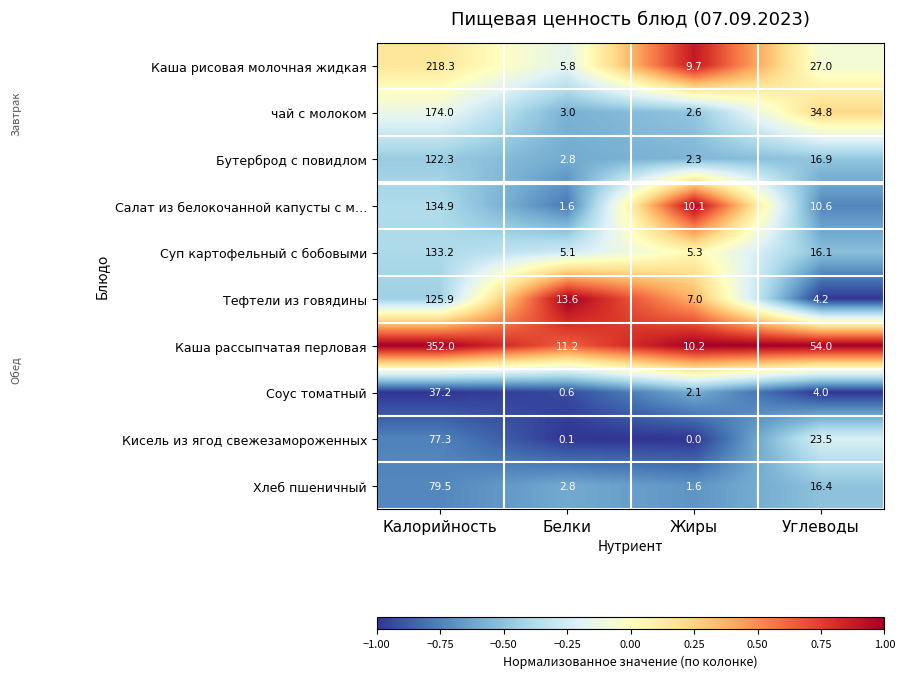

Where is Хлеб пшеничный nearest to the value 40?

Углеводы